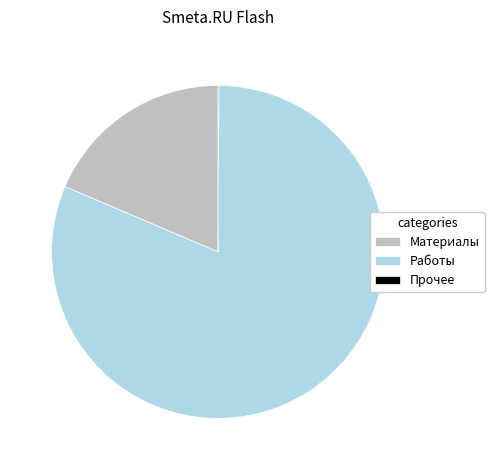

True or false: Работы accounts for 76% of the total.

False